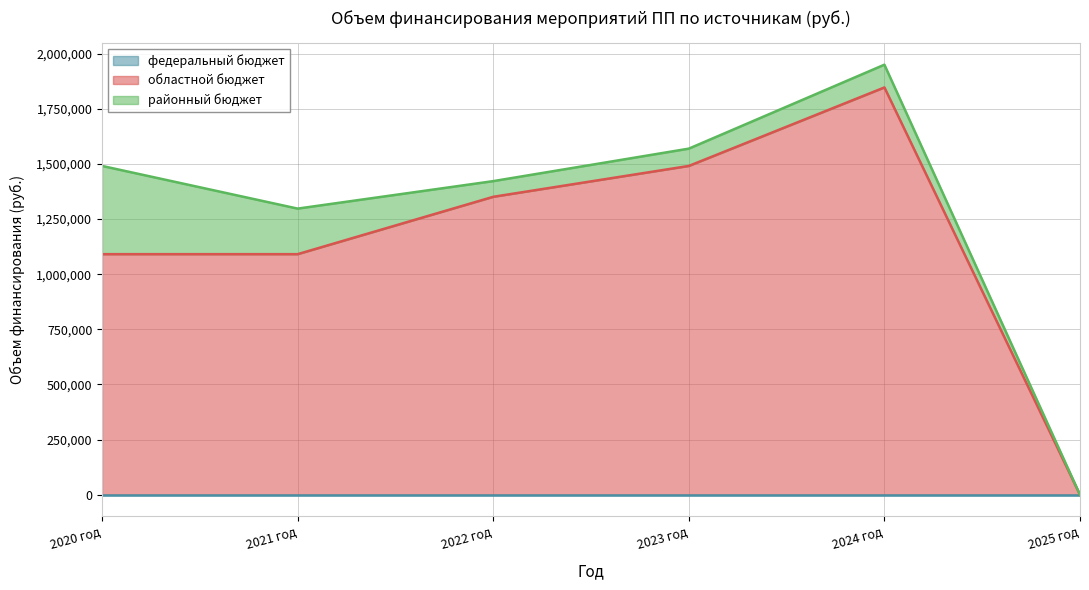

At which category does районный бюджет reach its first local peak?

2024 год